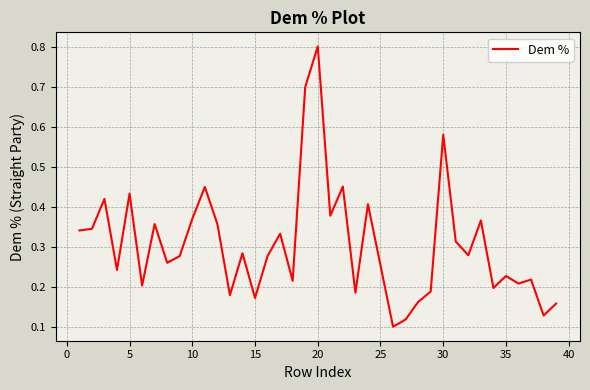

What is the maximum value shown in the chart?

0.8